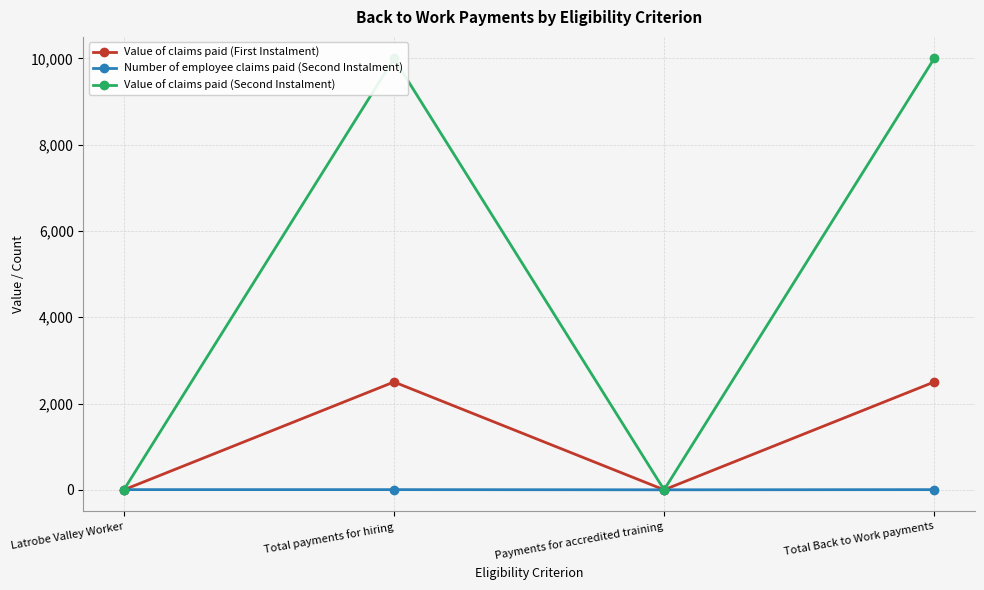

Which series has the widest spread of values?

Value of claims paid (Second Instalment)